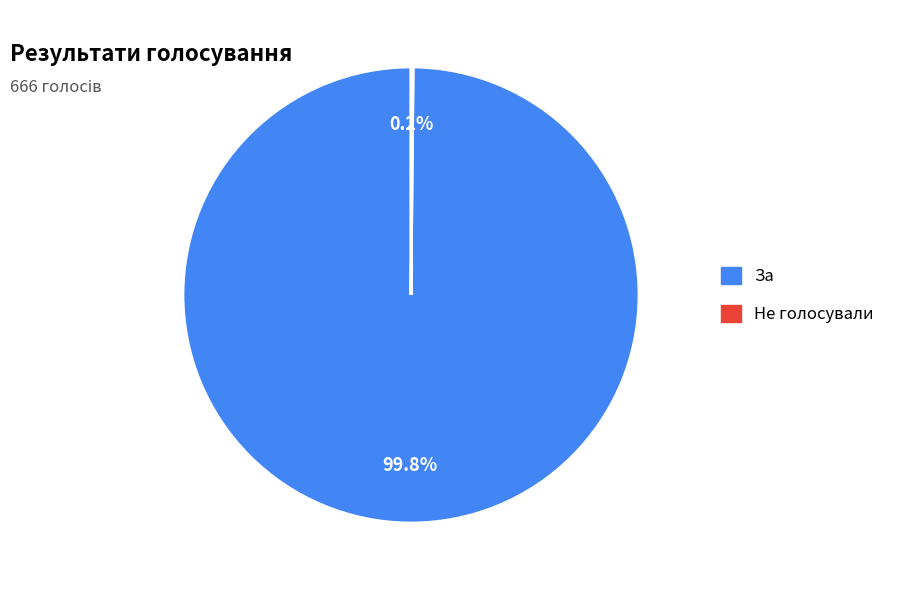

Does any single category account for the majority?

Yes